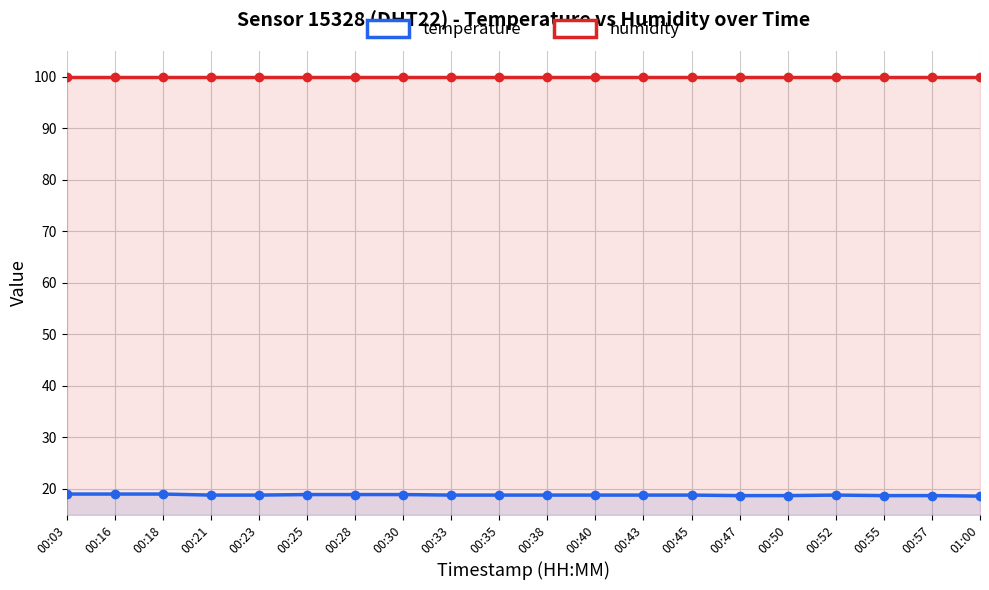

Which series has the largest total across all categories?

humidity